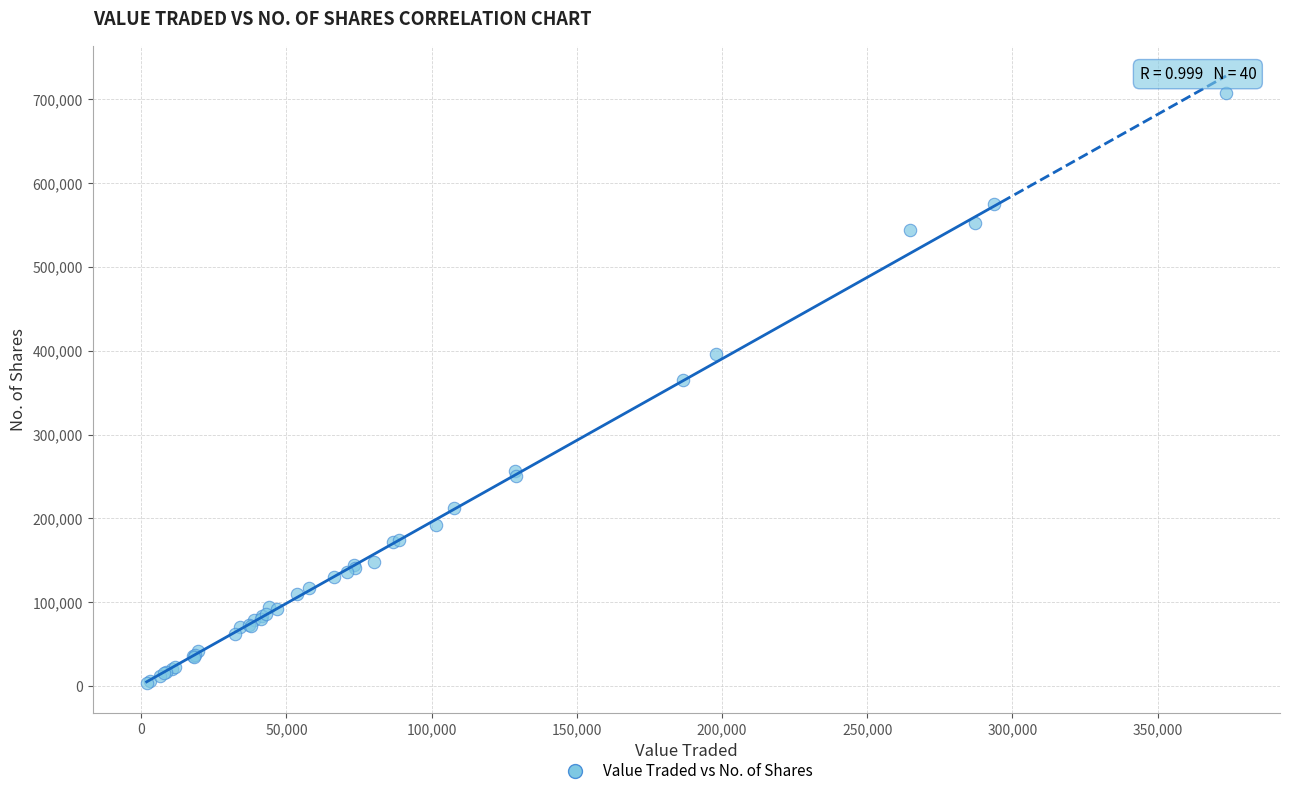

What Y value in the scatter plot is closest to 355242?

365566